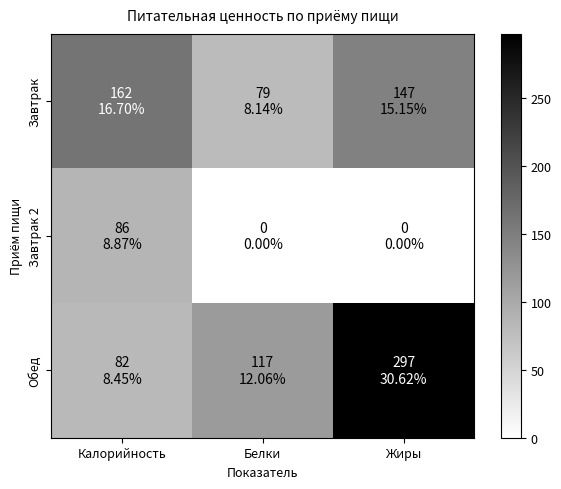

Which series has the widest spread of values?

Обед